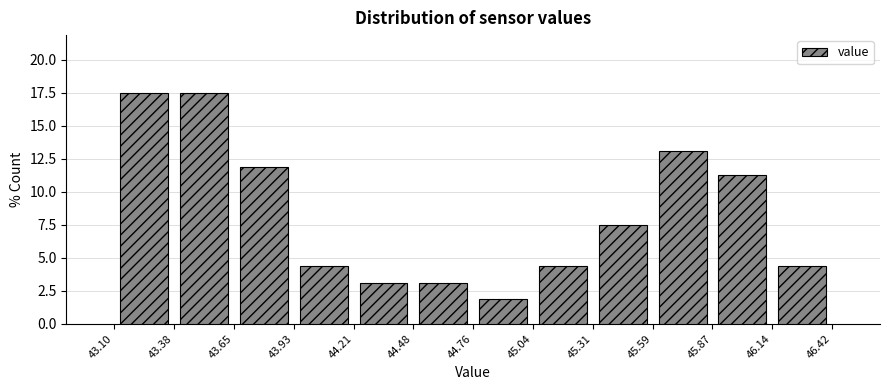

What is the height of the bar covering 46.14 to 46.42 on the x-axis? The values are not printed on the chart, so give them approximately, as read against the axis.

4.5